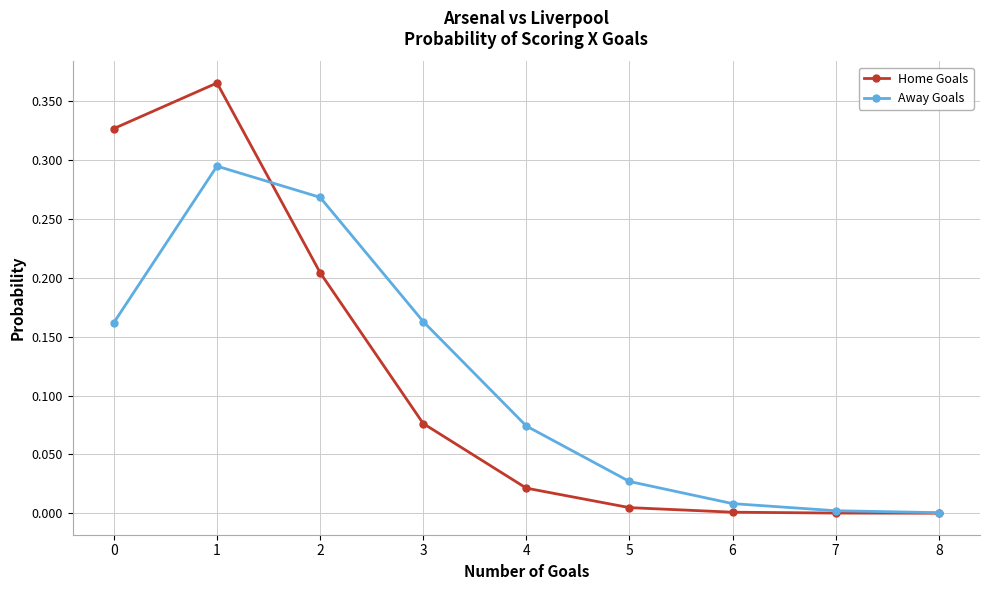

Which series has the widest spread of values?

Home Goals